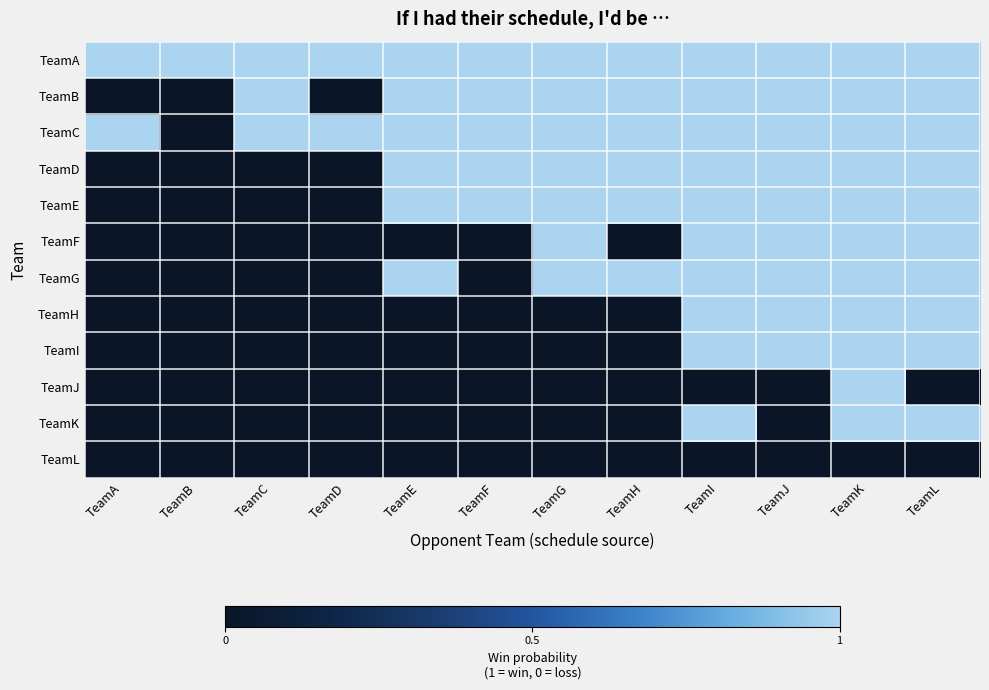

What is the difference between the highest and lowest values at TeamE?

1